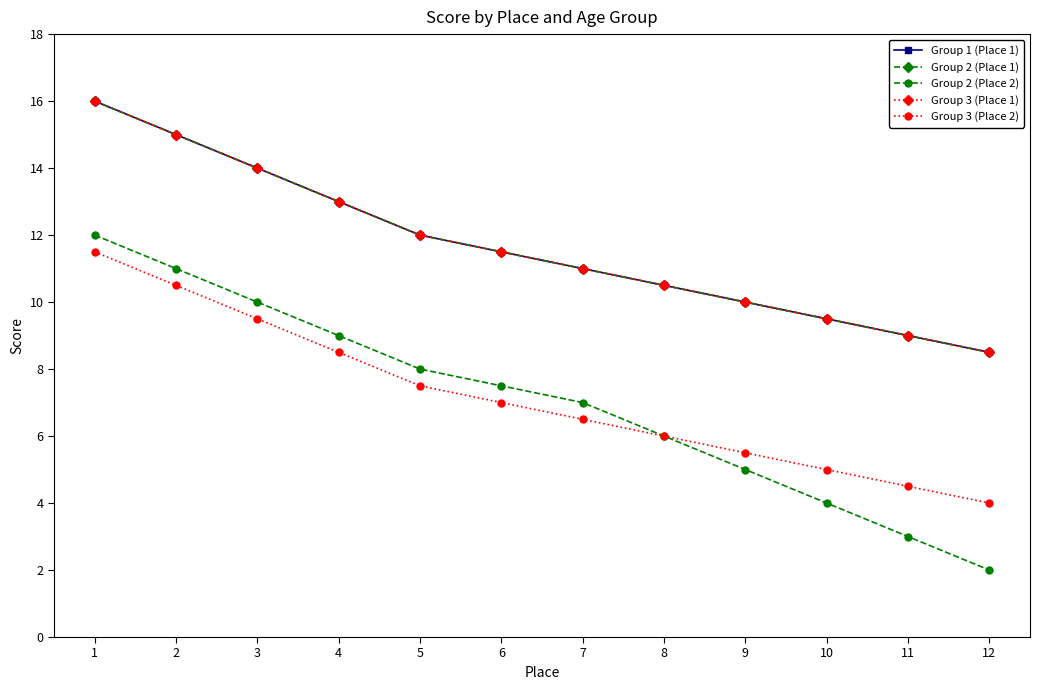

Read the Group 2 (Place 1) value at 2.

15.0